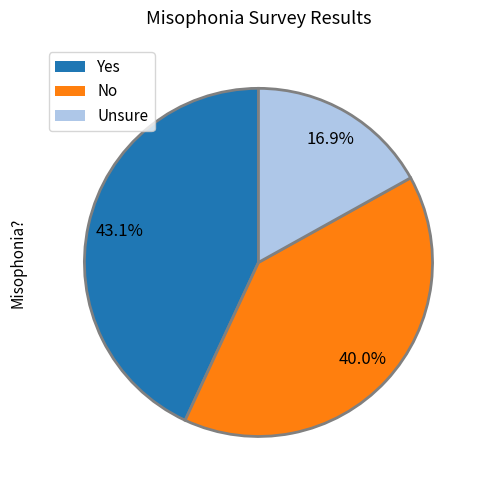

What is the largest slice in the pie chart?

Yes